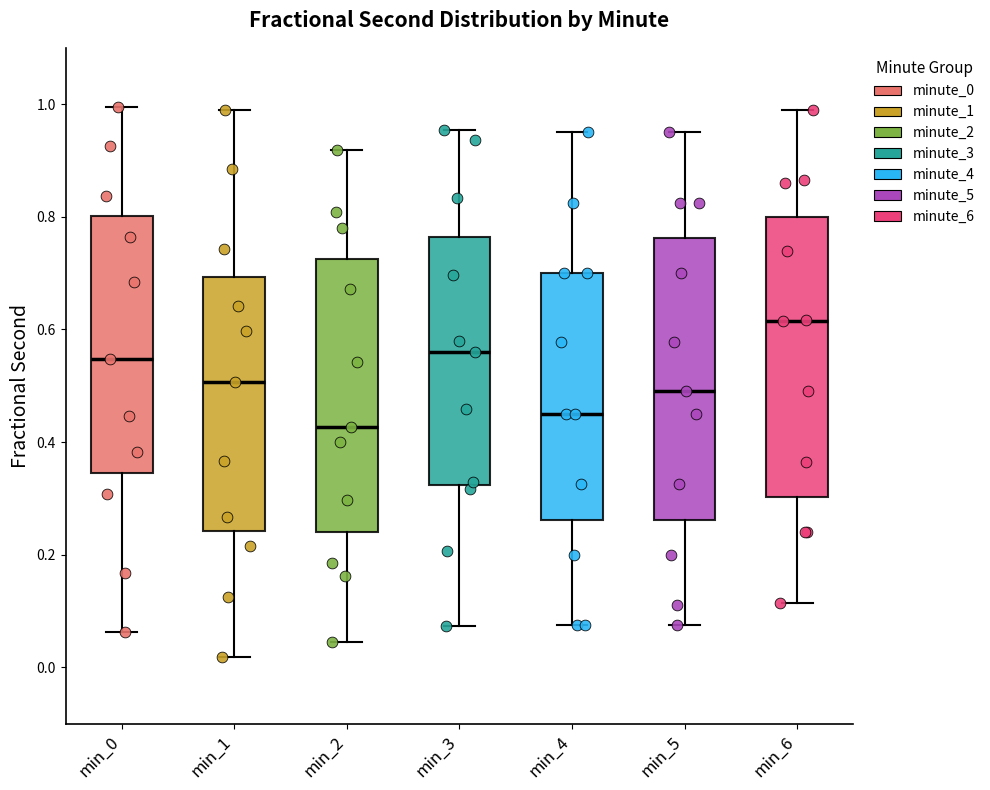

Which box's median line is the lowest?

min_2